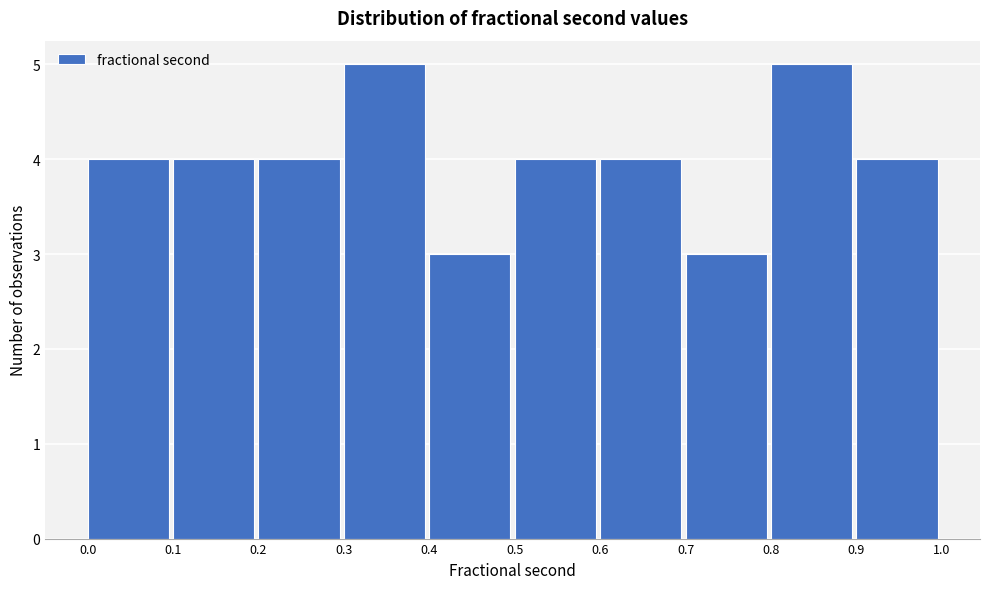

Reading left to right, list every bar in this chart as the range it spans on the x-axis followed by its height. The values are not printed on the chart, so give them approximately, as read against the axis.

0.0 to 0.1: 4
0.1 to 0.2: 4
0.2 to 0.3: 4
0.3 to 0.4: 5
0.4 to 0.5: 3
0.5 to 0.6: 4
0.6 to 0.7: 4
0.7 to 0.8: 3
0.8 to 0.9: 5
0.9 to 1.0: 4